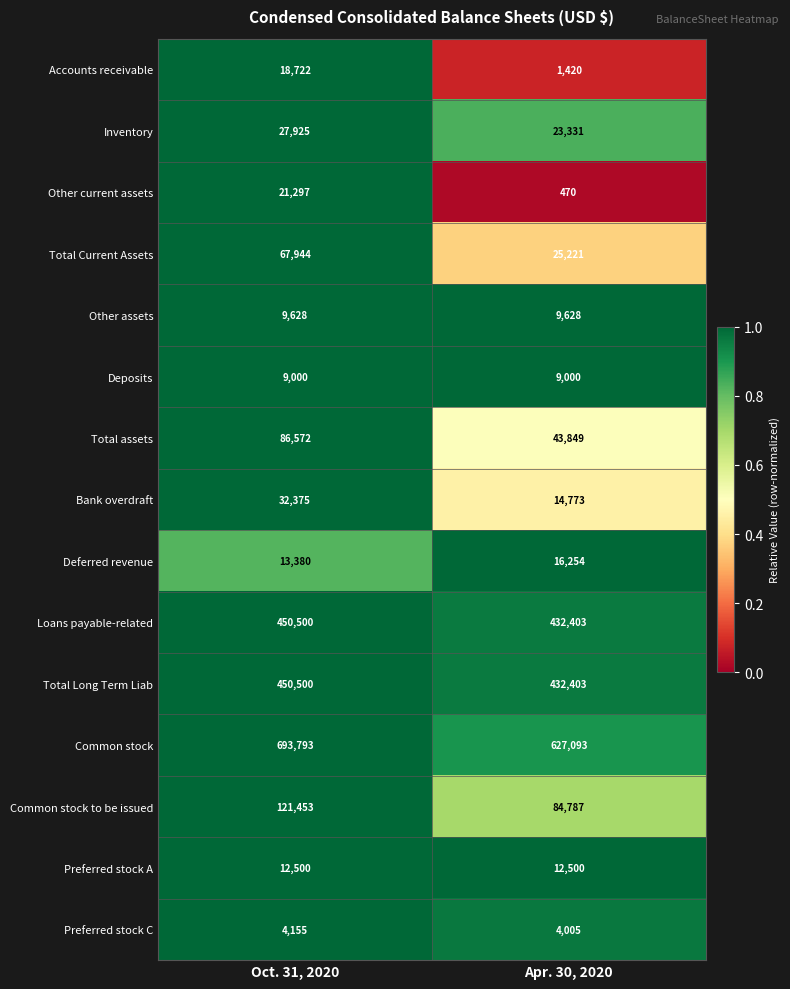

Read the Other current assets value at Oct. 31, 2020, to the nearest 10.

21300